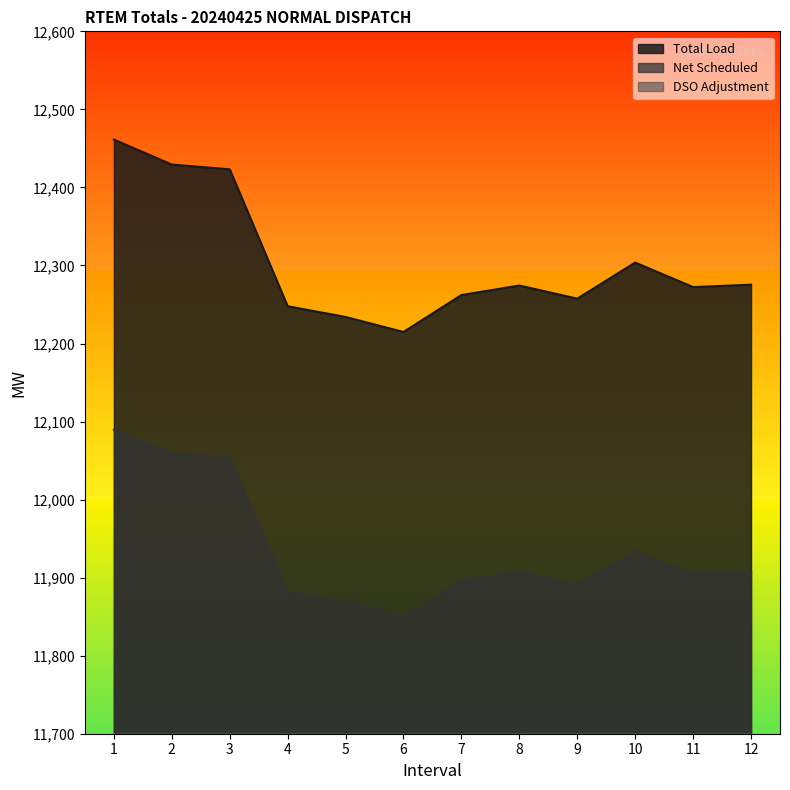

At which category does Net Scheduled reach its first local peak?

8